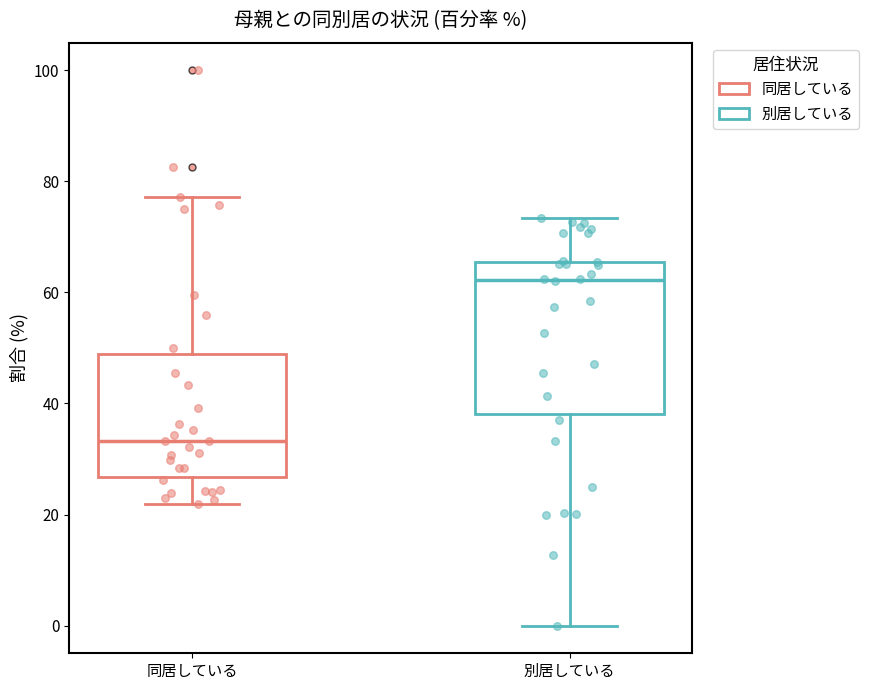

Reading left to right, transcribe this box plot: for each box, give where its median line is, the range the box spans, and where its two whiskers end, as read against the y-axis. The values are not printed on the chart, so give them approximately, as read against the axis.

同居している: median 34, box 26 to 48, whiskers 22 to 78
別居している: median 62, box 38 to 66, whiskers 0 to 74